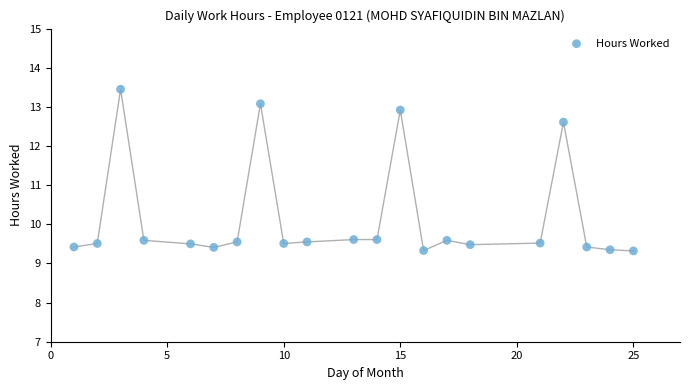

What is the range of Y values (max minus min)?

4.1